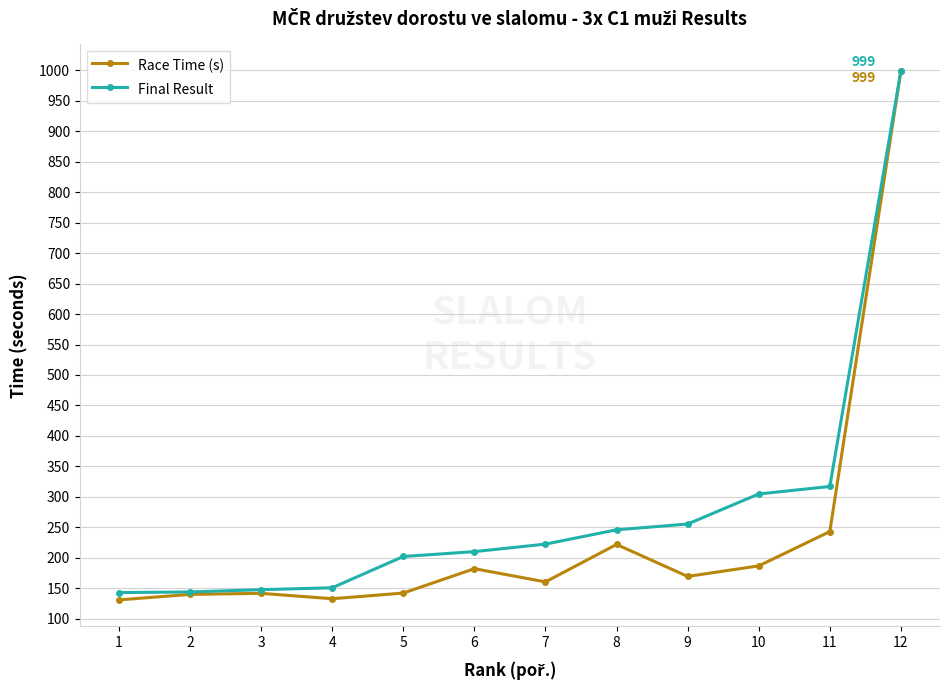

The value of Race Time (s) at 5 is 142.1. True or false?

True